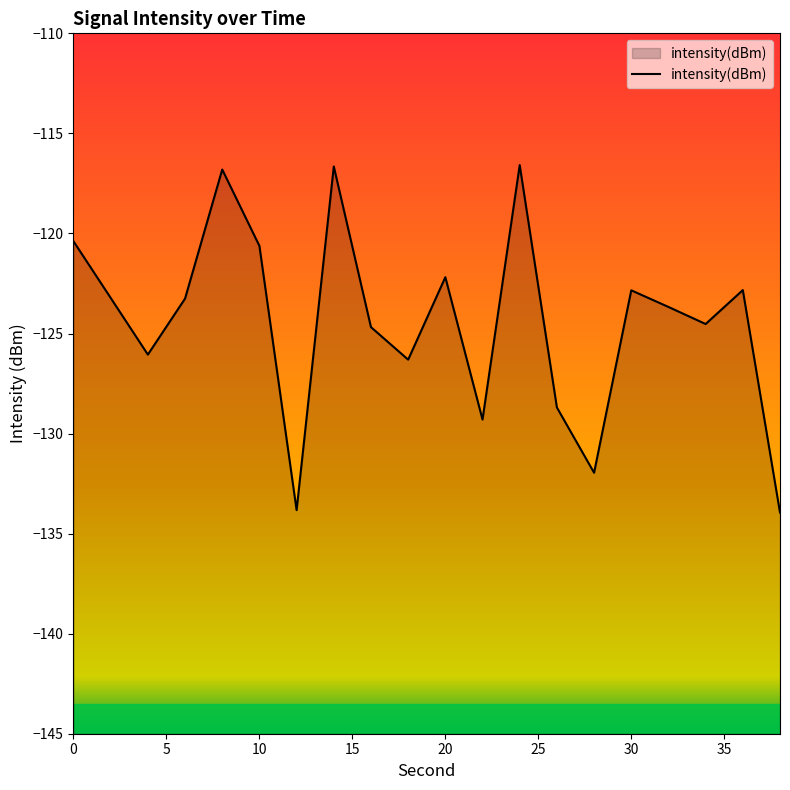

Where is the first local minimum?

4